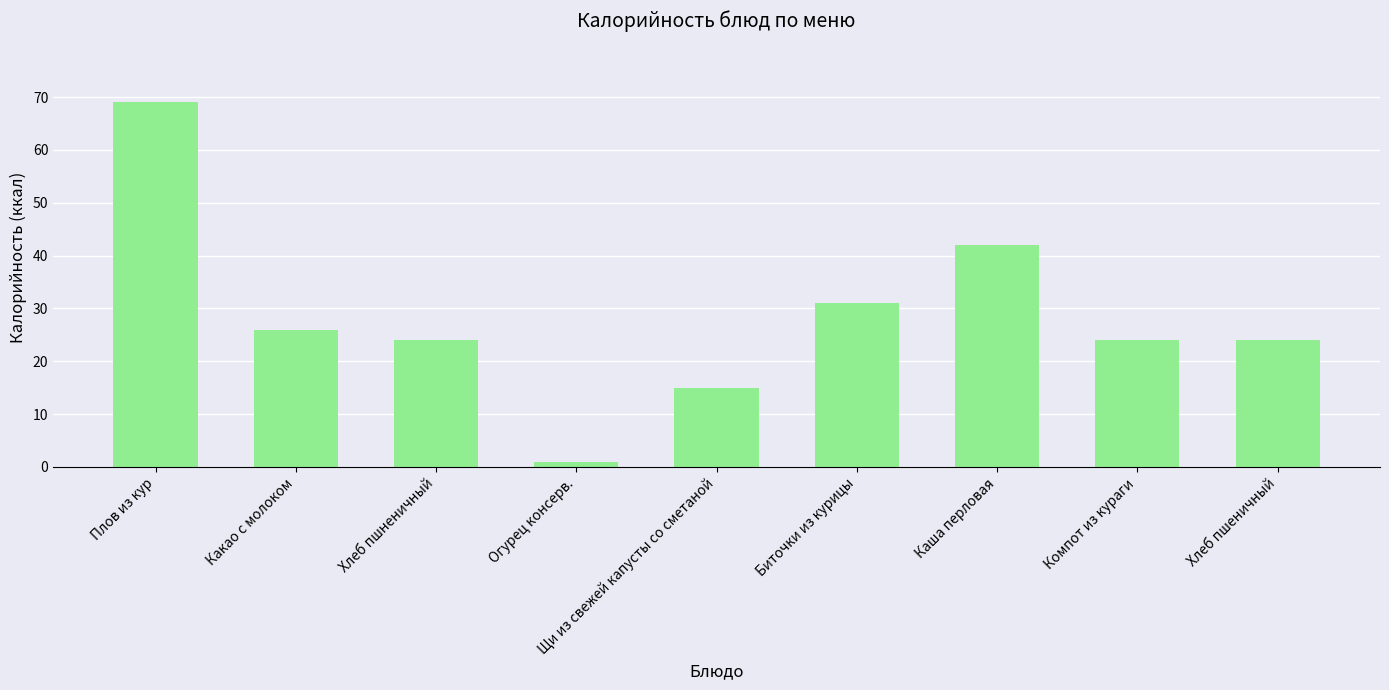

What is the sum of all values?

256